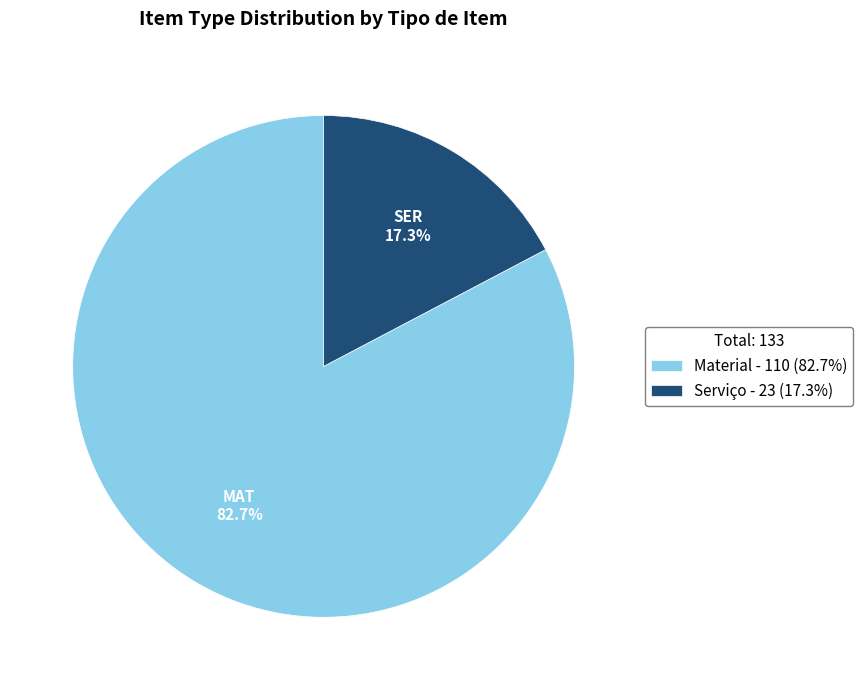

To the nearest percent, what percentage of the pie is Material?

83%